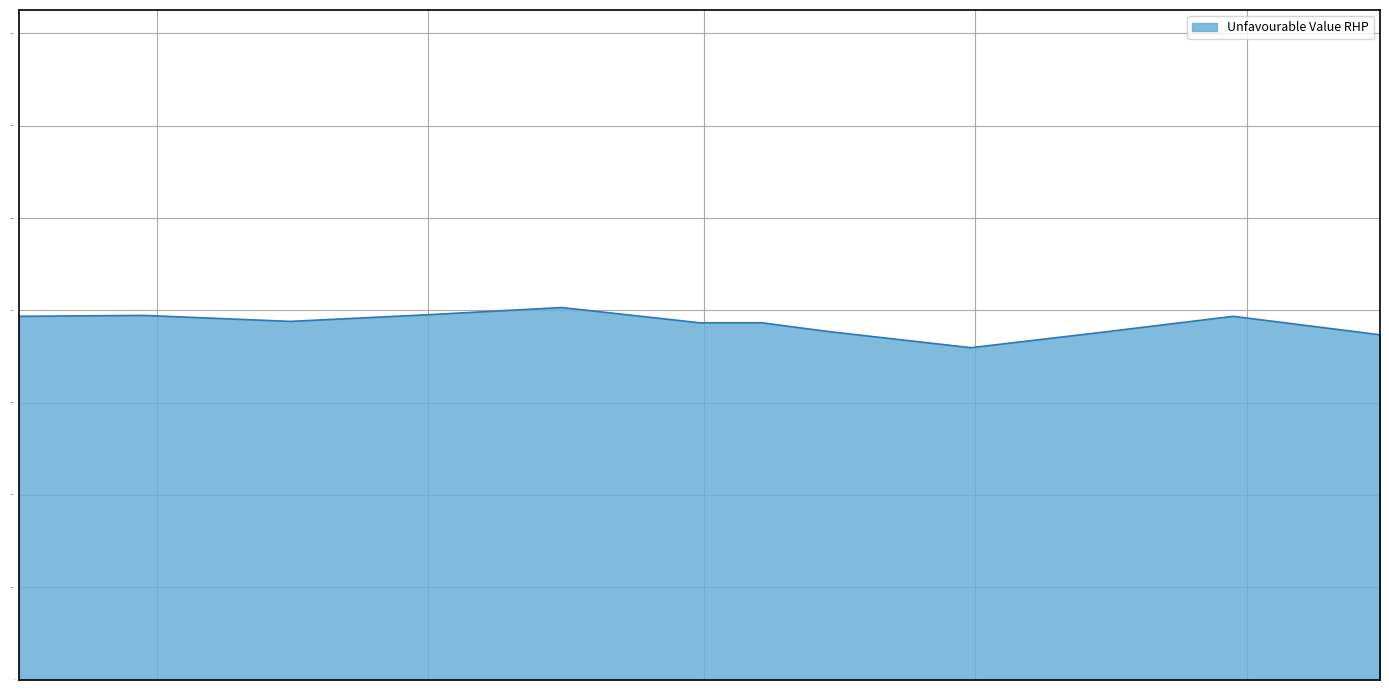

What is the maximum value shown in the chart?

8060